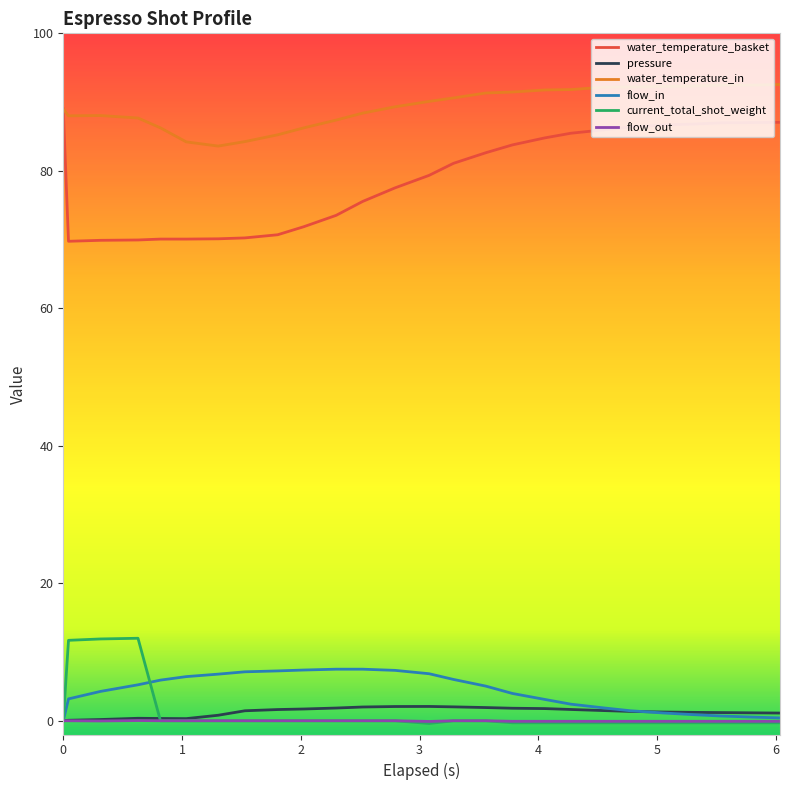

Which series has the largest total across all categories?

water_temperature_in